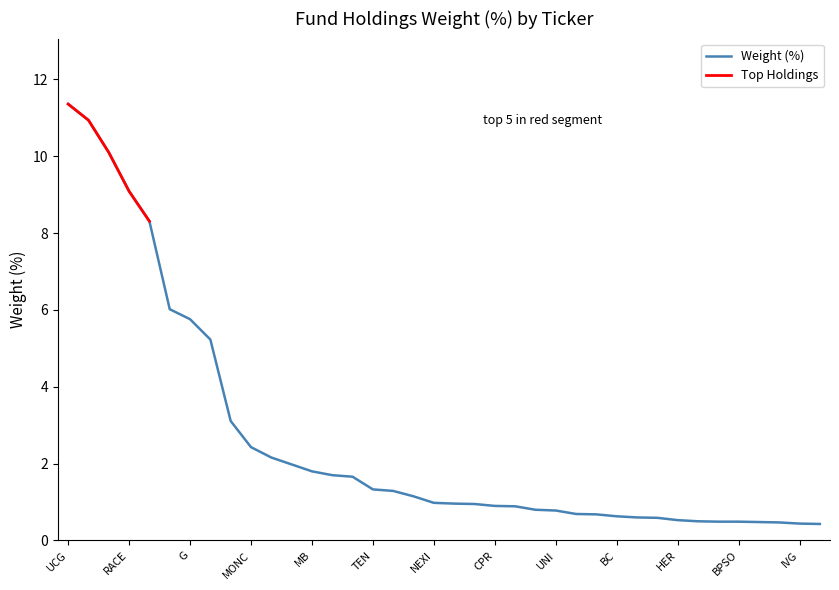

Is this an area chart (filled region under the line)?

No